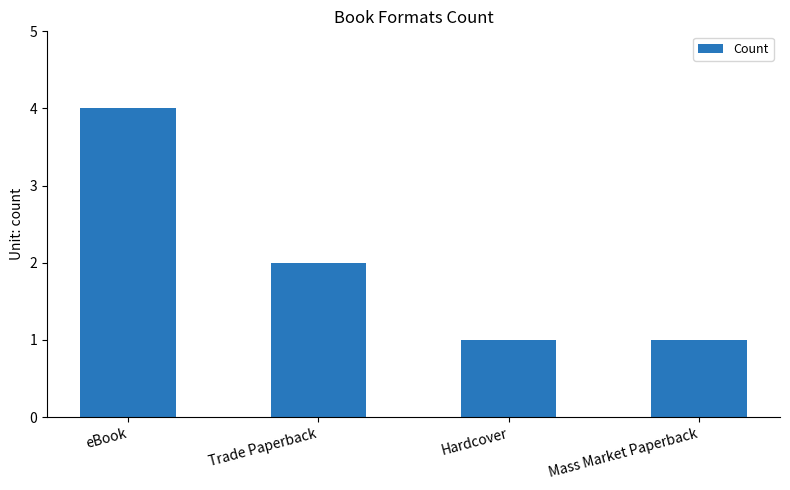

At which label is the value closest to 2?

Trade Paperback